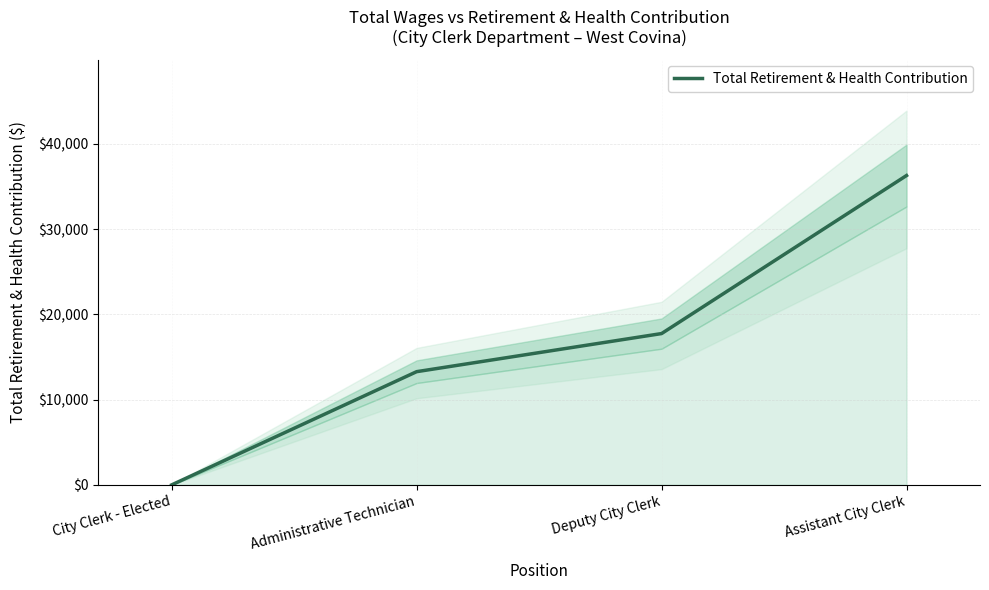

Count the number of values greater than 17750.

1